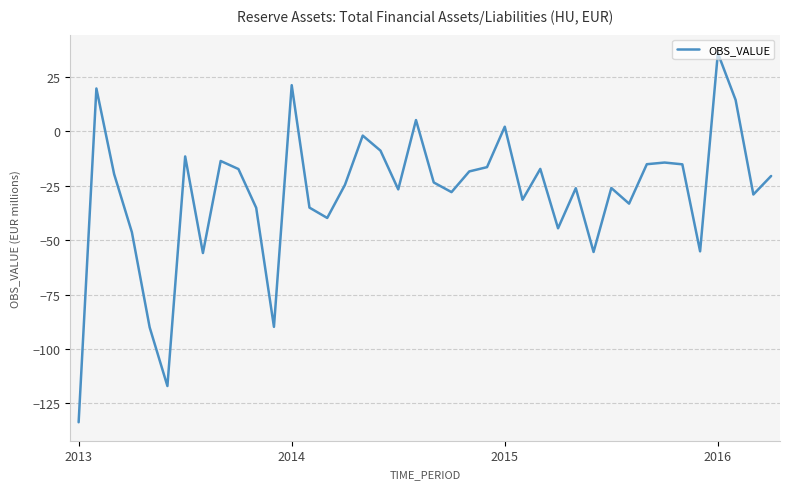

What is the difference between the maximum and minimum values?

169.6